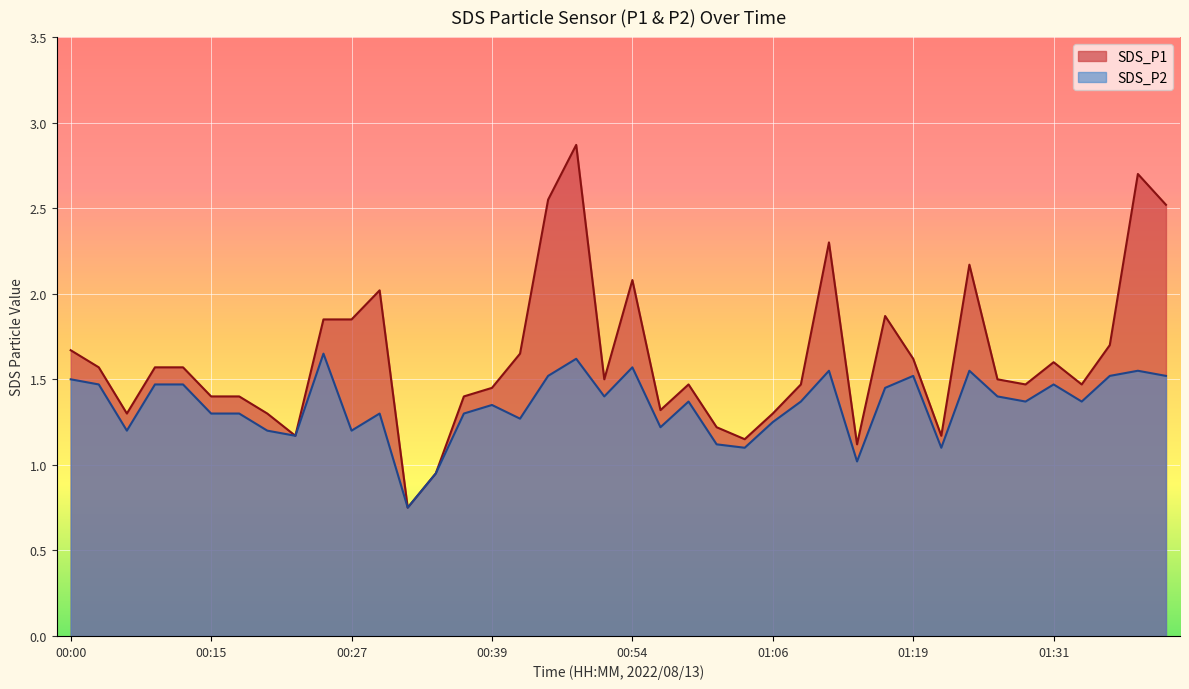

The SDS_P1 series shows 0.5 at 01:06. True or false?

False